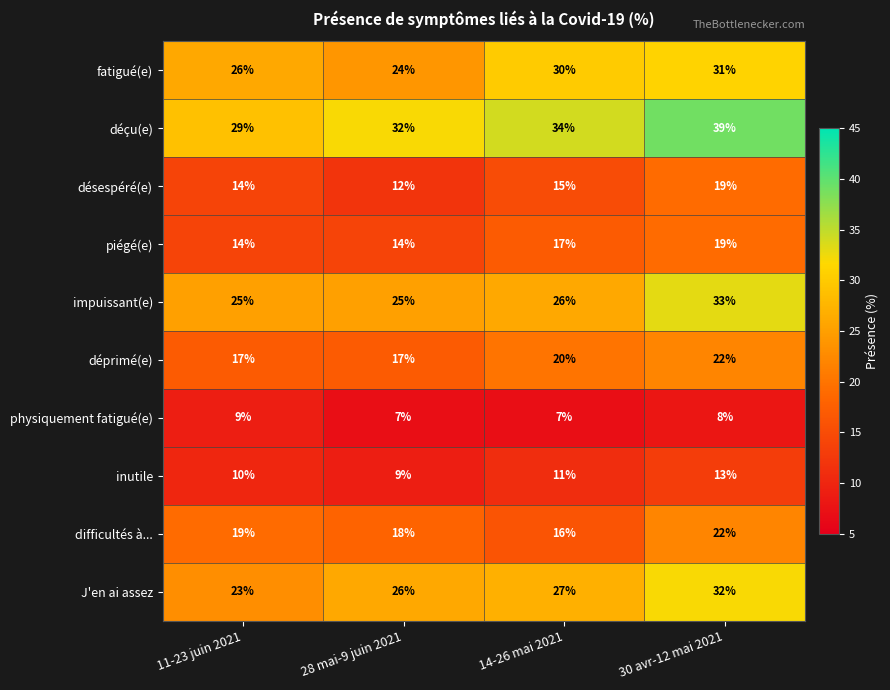

True or false: déprimé(e) has a value of 24 at 11-23 juin 2021.

False